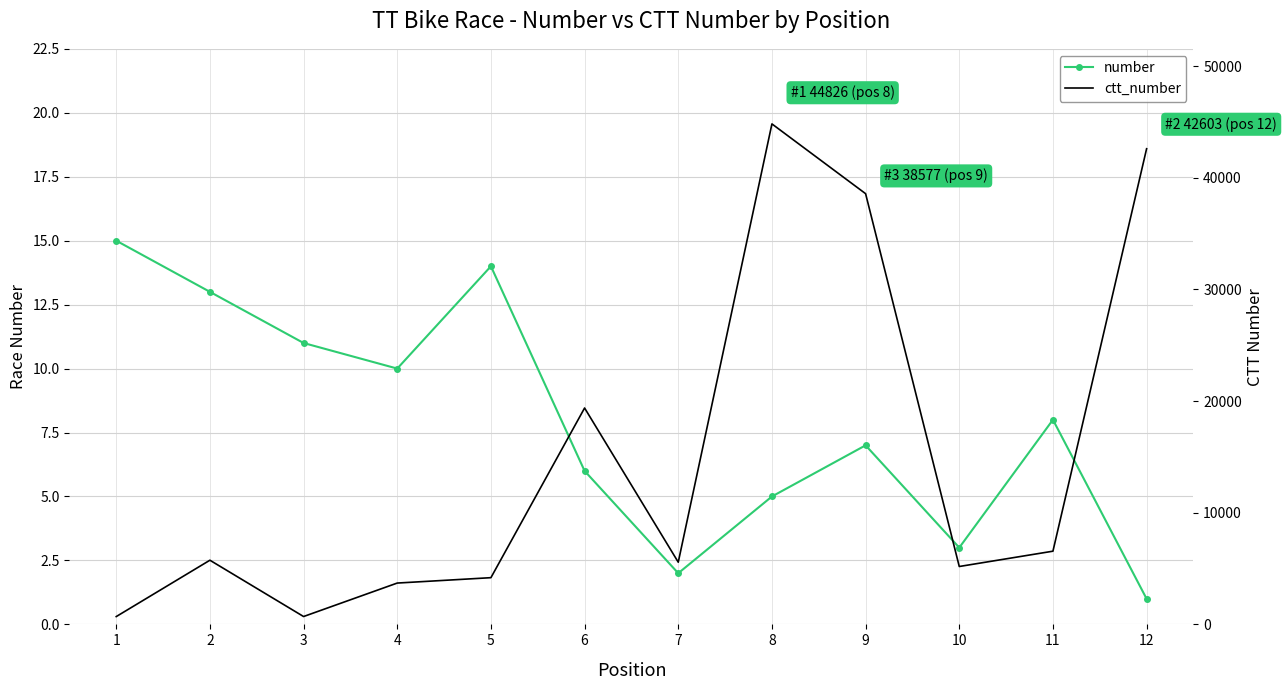

List the series in order of their overall mean, highest first.

ctt_number, number